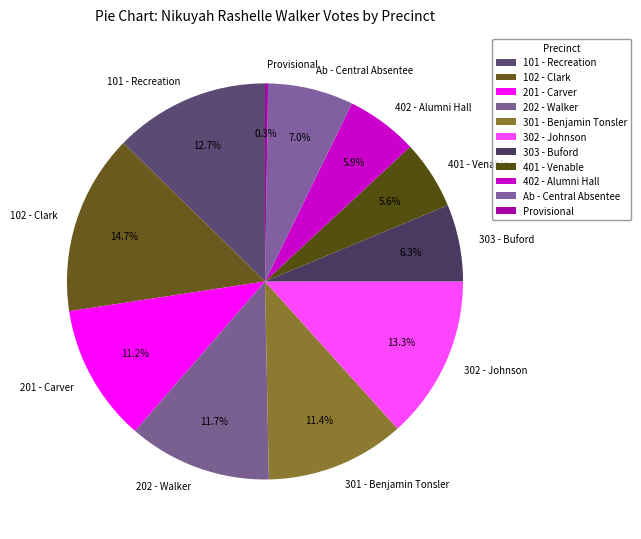

What portion of the pie excludes 303 - Buford?

93.7%